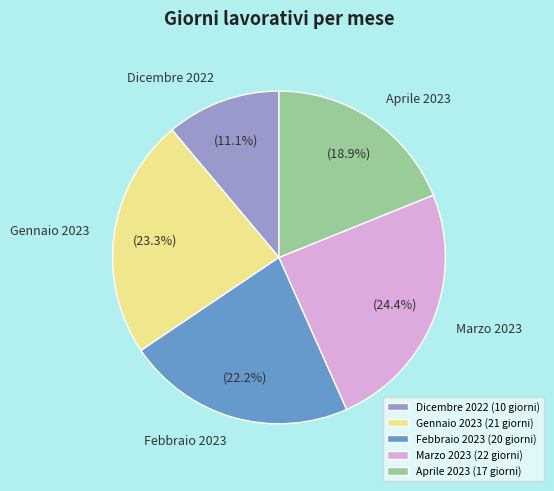

Approximately how many times larger is the value at Aprile 2023 compared to Marzo 2023?

0.8